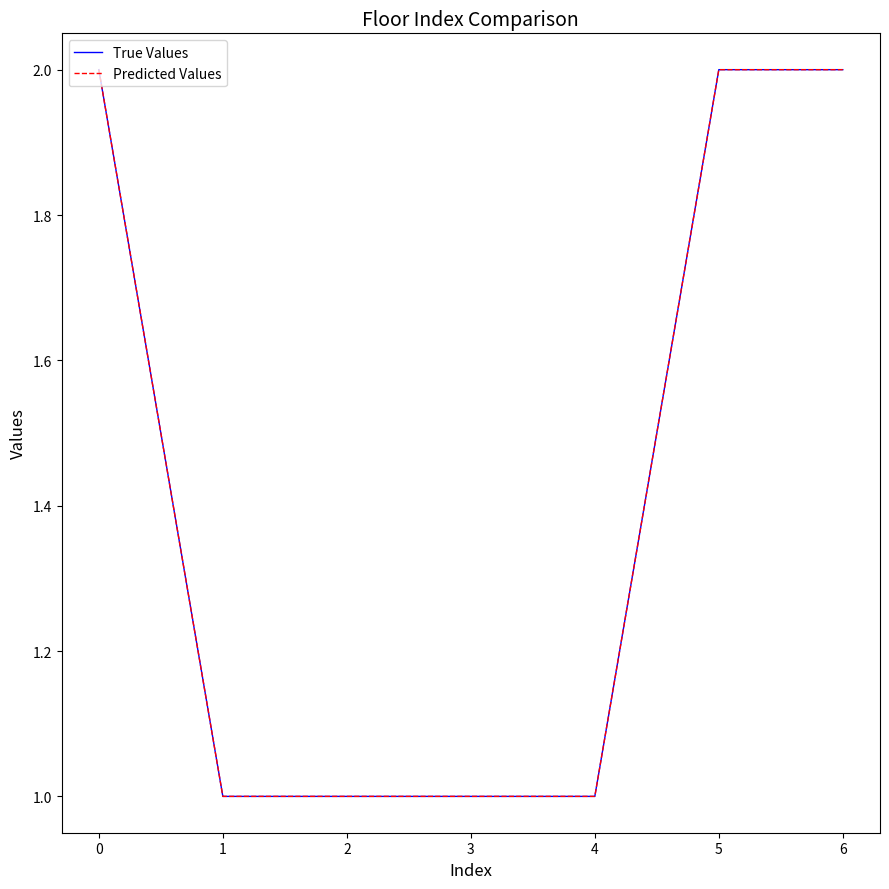

Does the chart have visible grid lines?

No